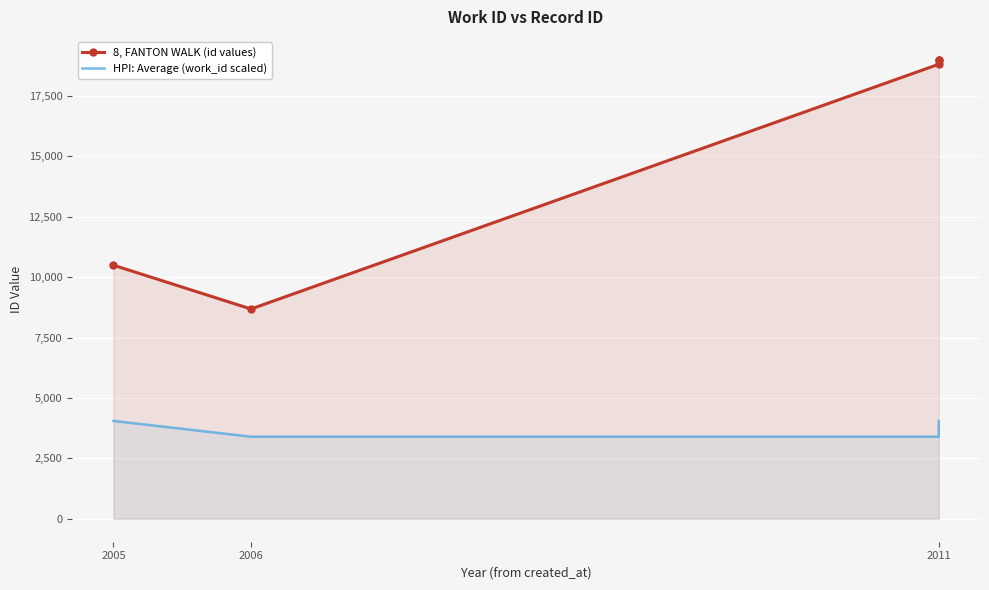

At which category does 8, FANTON WALK (id values) reach its first local valley?

2006